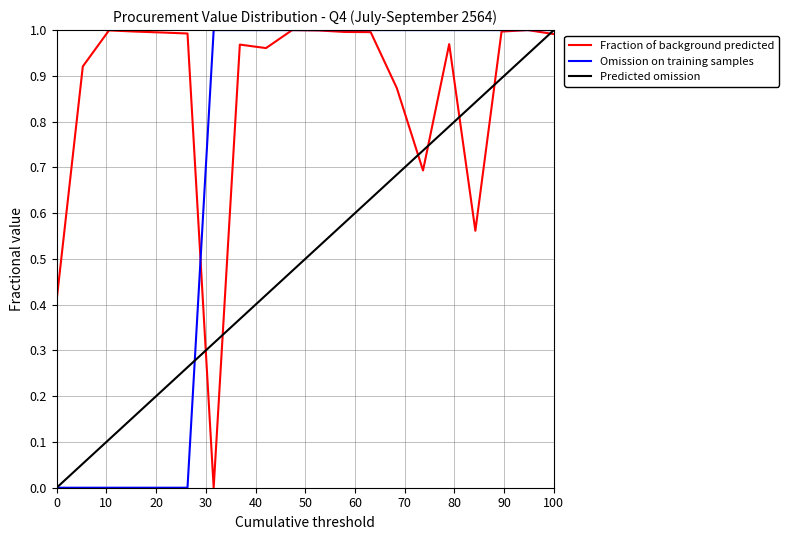

How many lines are shown in the chart?

3